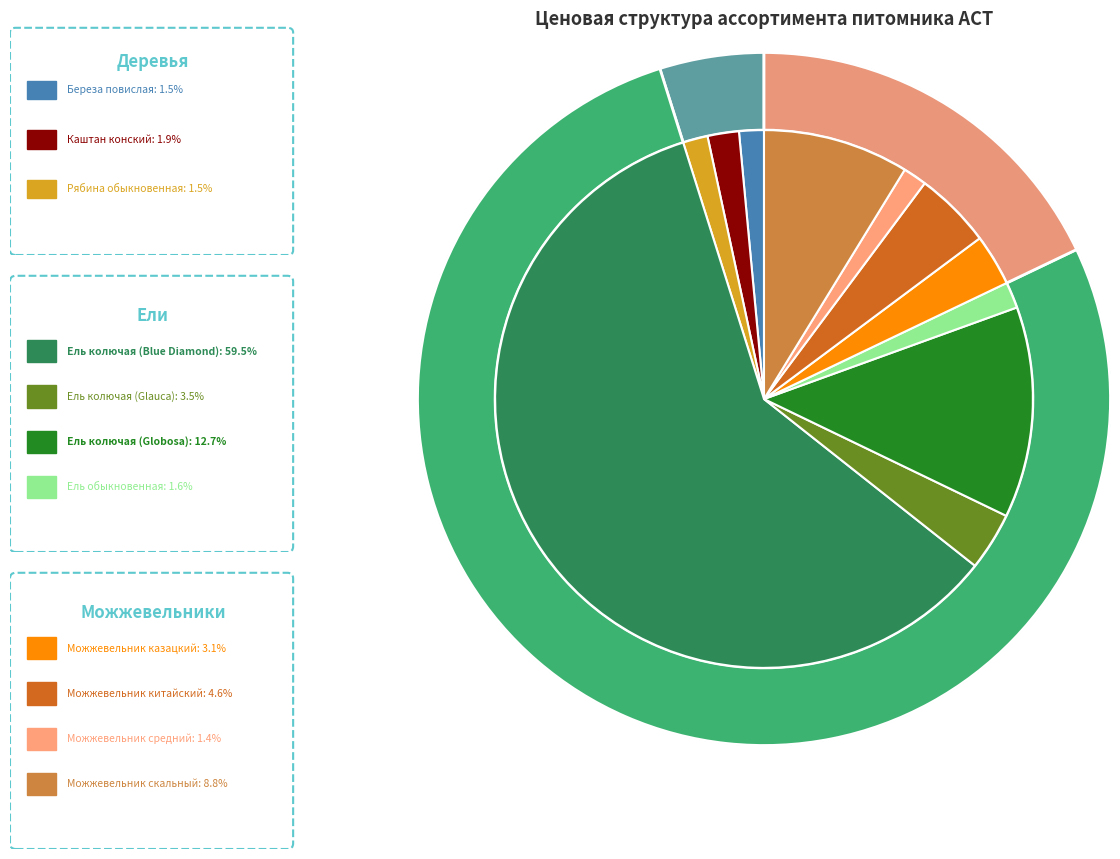

What is the ratio of the value at Рябина обыкновенная to the value at Ель колючая (Glauca)?

0.4